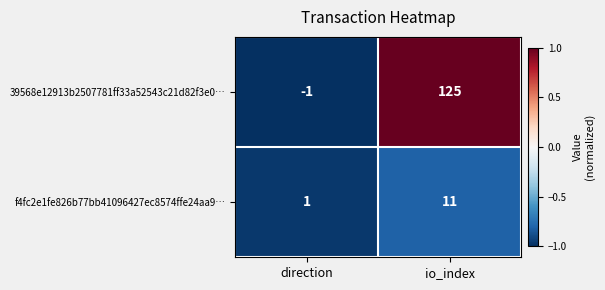

What is the greatest value displayed?

125